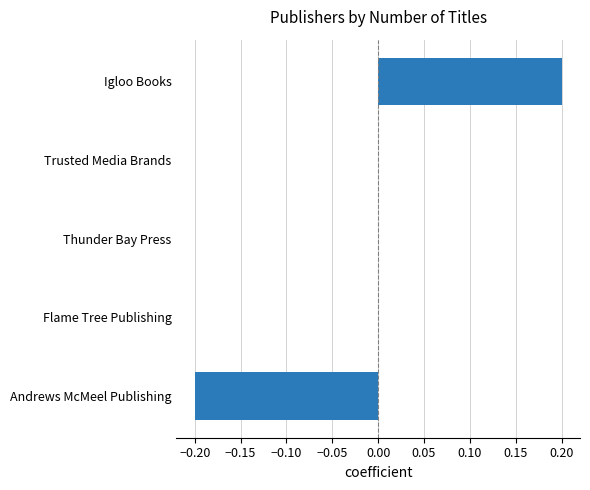

Is it true that the value at Flame Tree Publishing is 0.2?

False